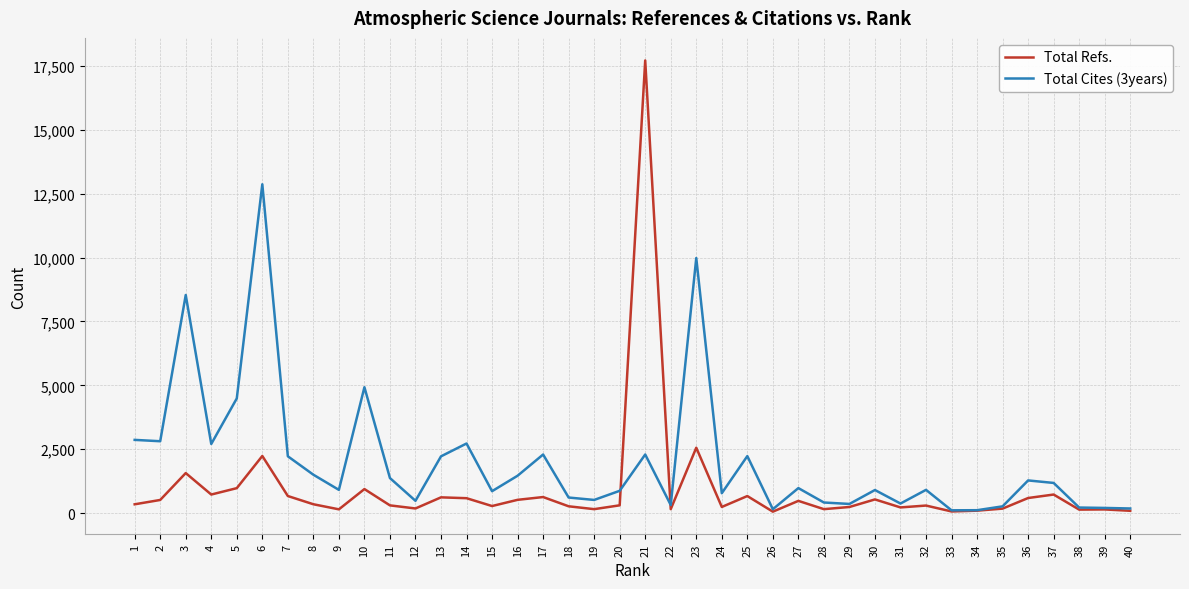

Where do Total Cites (3years) and Total Refs. first cross each other?

20 and 21